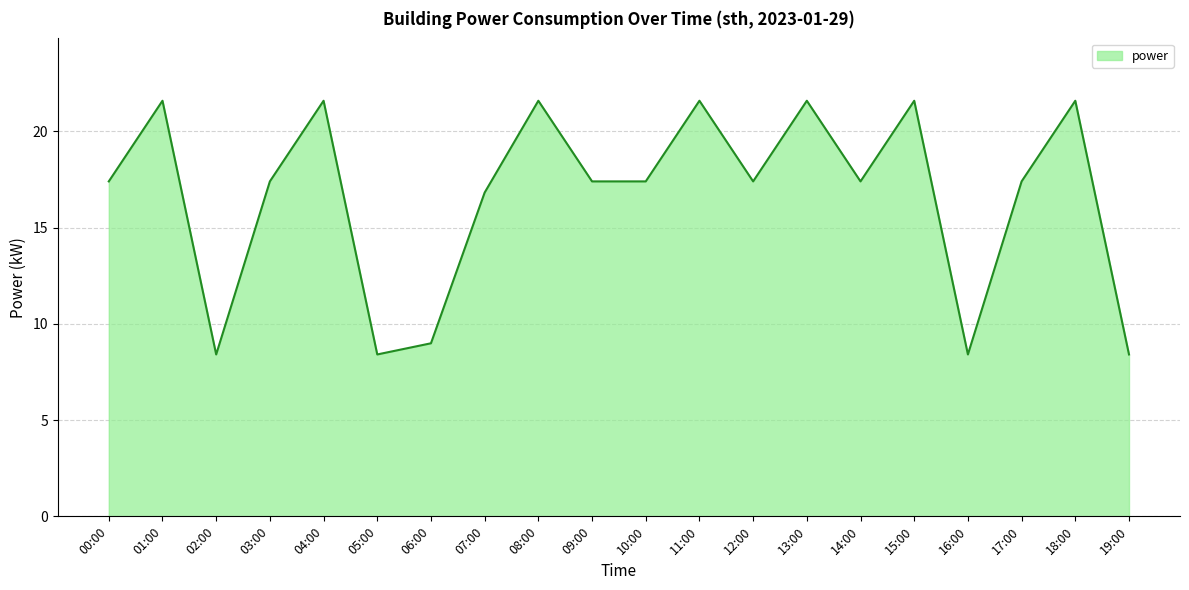

At which label is the value closest to 15?

07:00